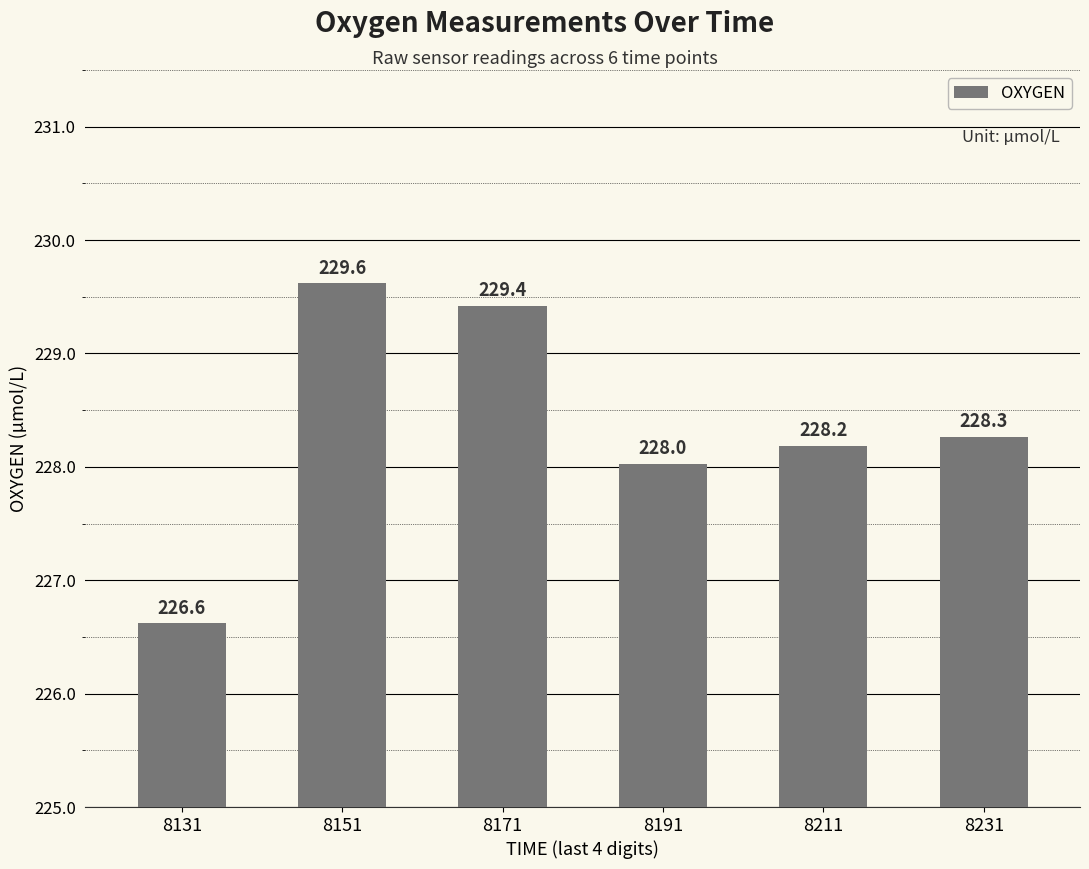

Between 8231 and 8191, which is larger?

8231